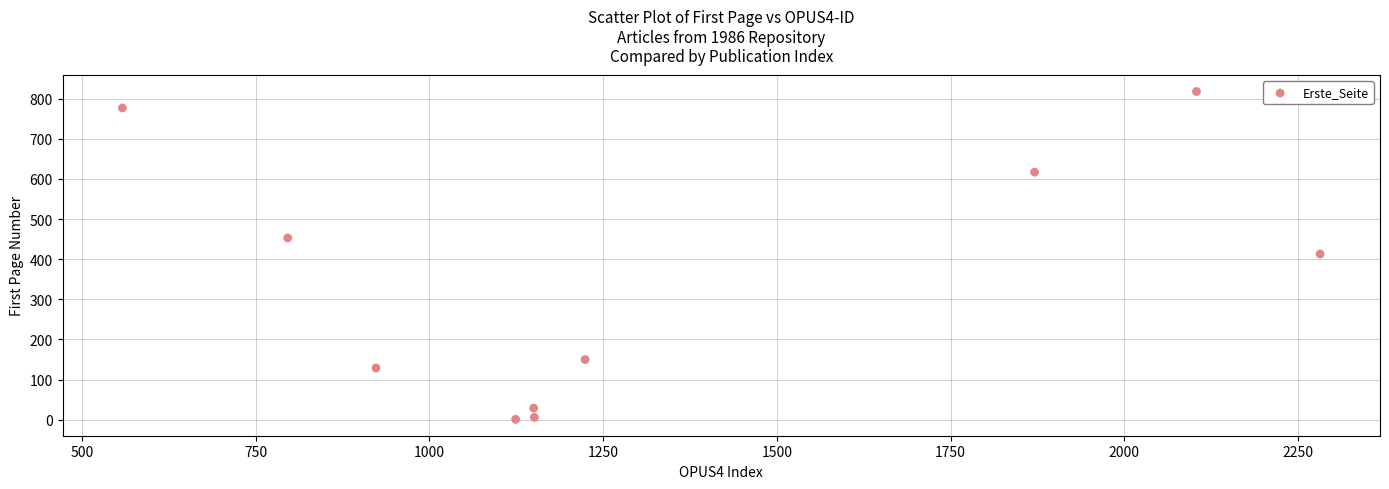

What is the range of Y values (max minus min)?

817